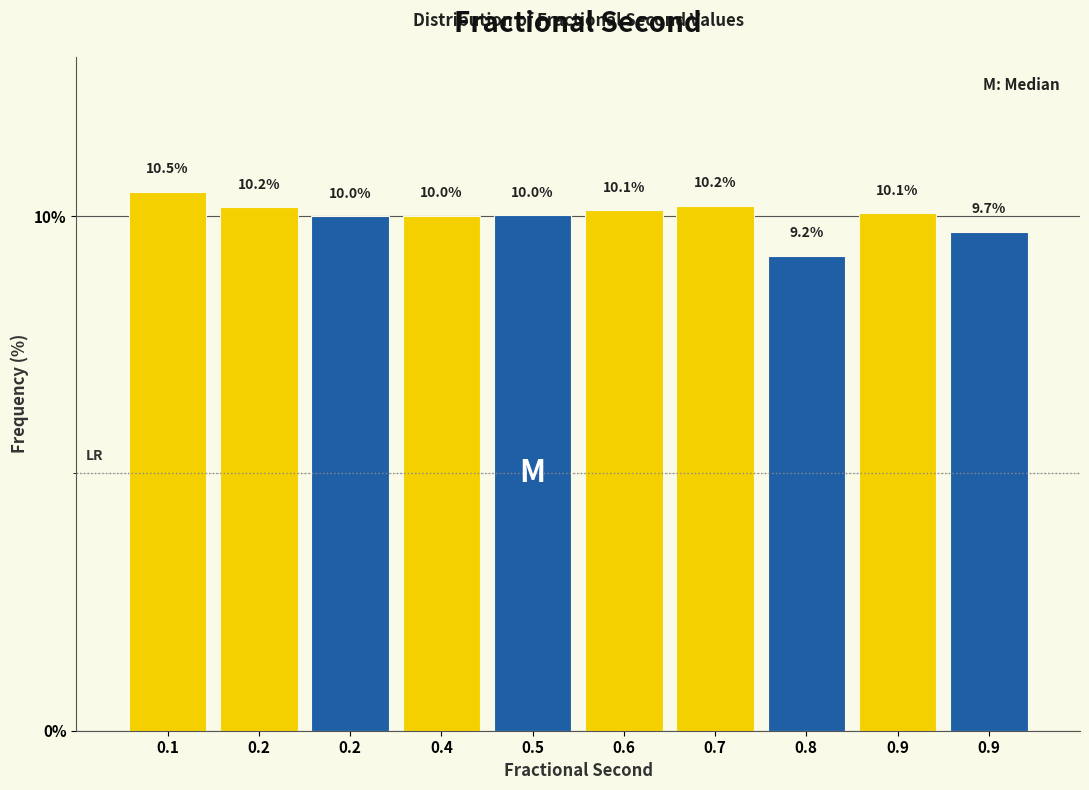

Does the chart contain any negative values?

No